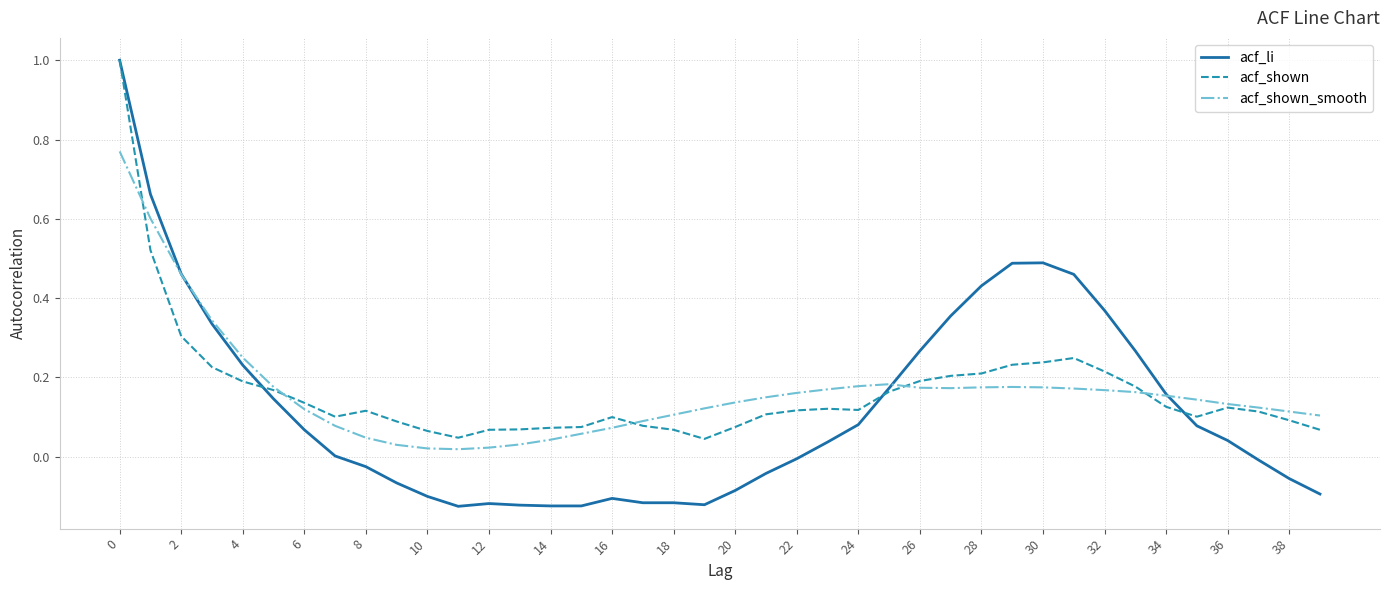

What is the maximum value shown in the chart?

1.0